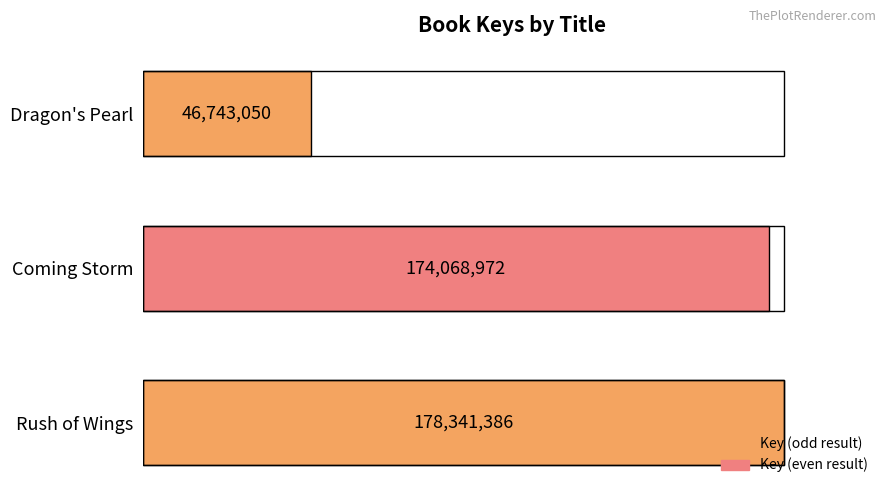

True or false: the data shows 174068972 at Coming Storm.

True